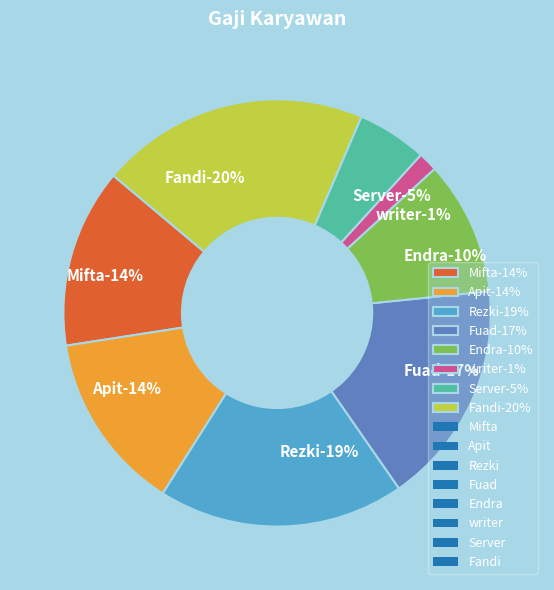

Is there any slice that represents more than half of the pie?

No